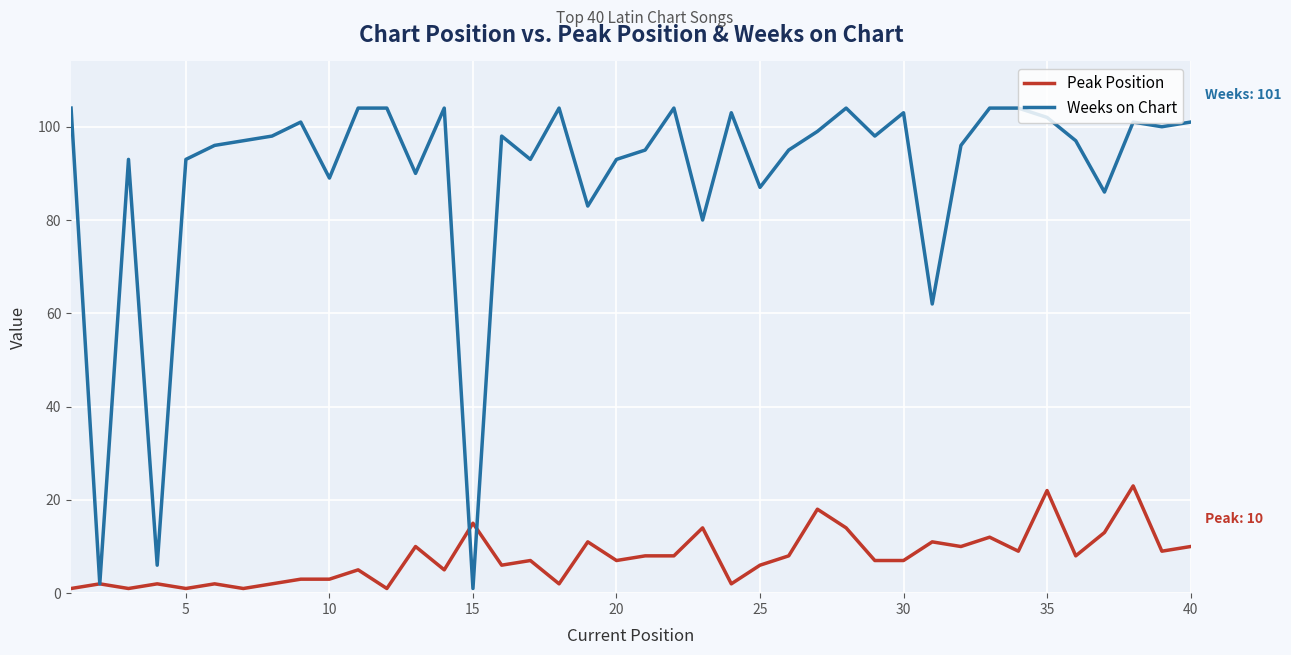

What is the minimum value shown in the chart?

1